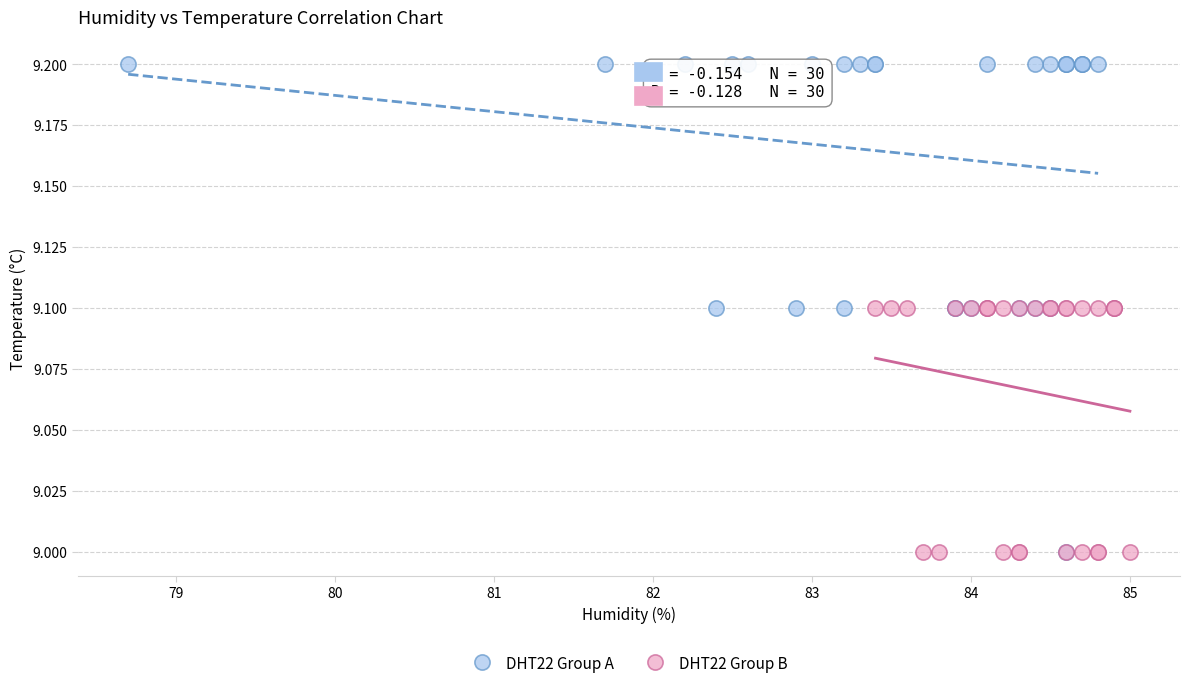

Which series reaches the maximum Y coordinate?

DHT22 Group A